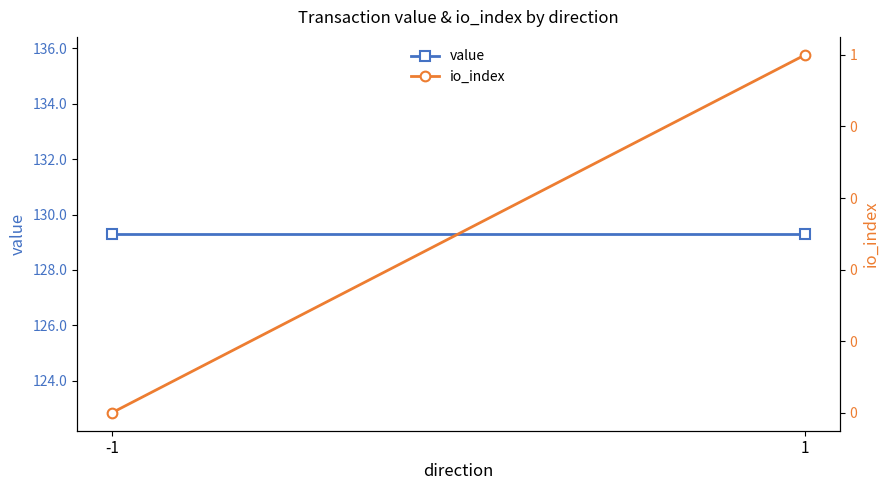

At which category does the chart reach its minimum across all series?

-1